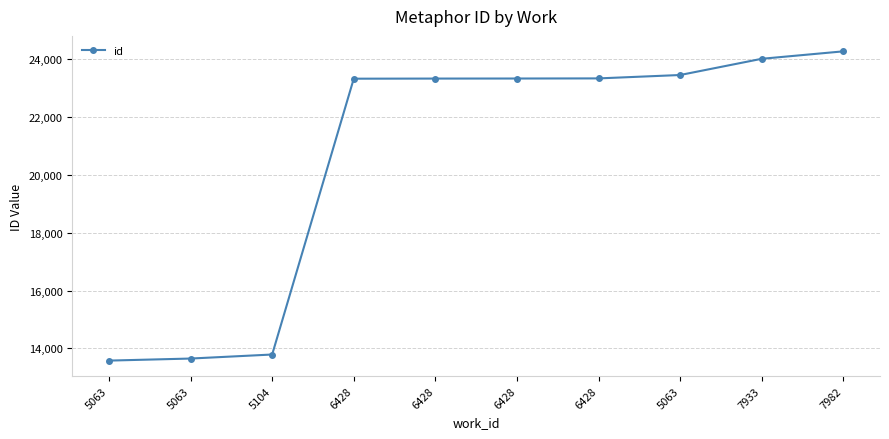

Reading left to right, extract all data points from this chart.

13580	13651	13790	23314	23318	23320	23324	23441	24001	24258